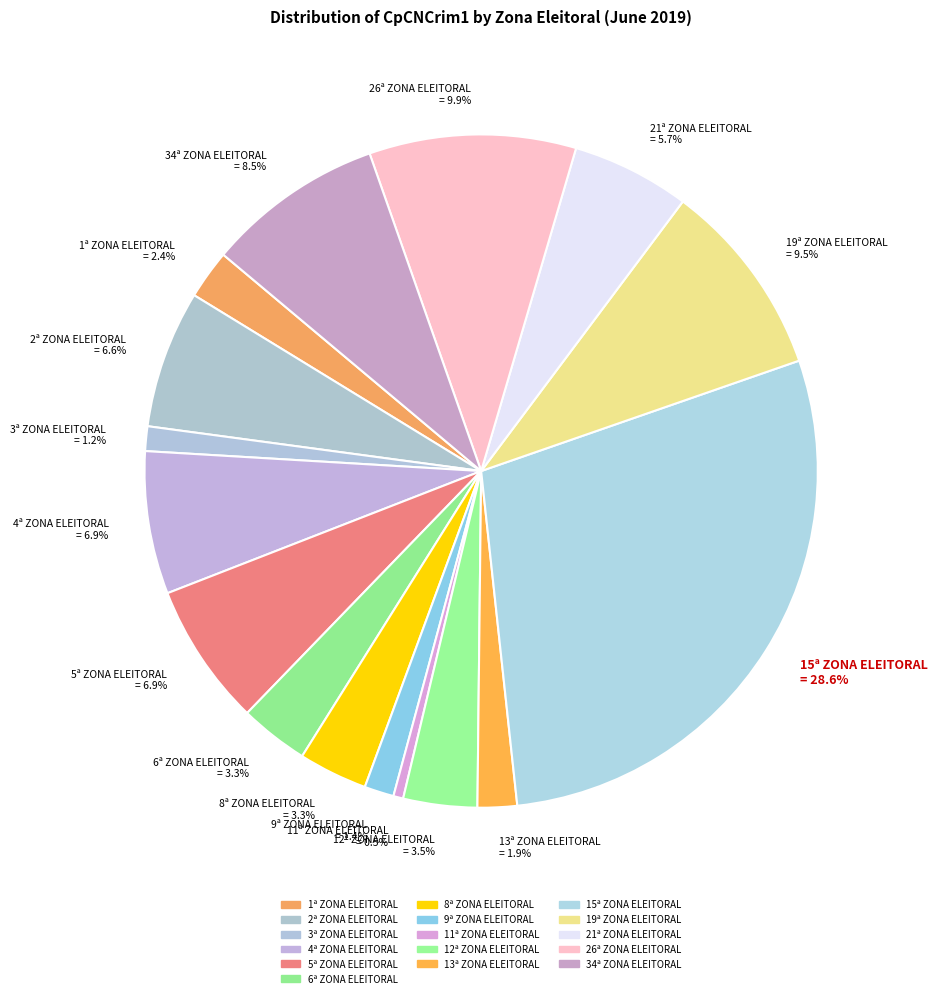

To the nearest percent, what is the combined percentage of 3ª ZONA ELEITORAL and 8ª ZONA ELEITORAL?

4%